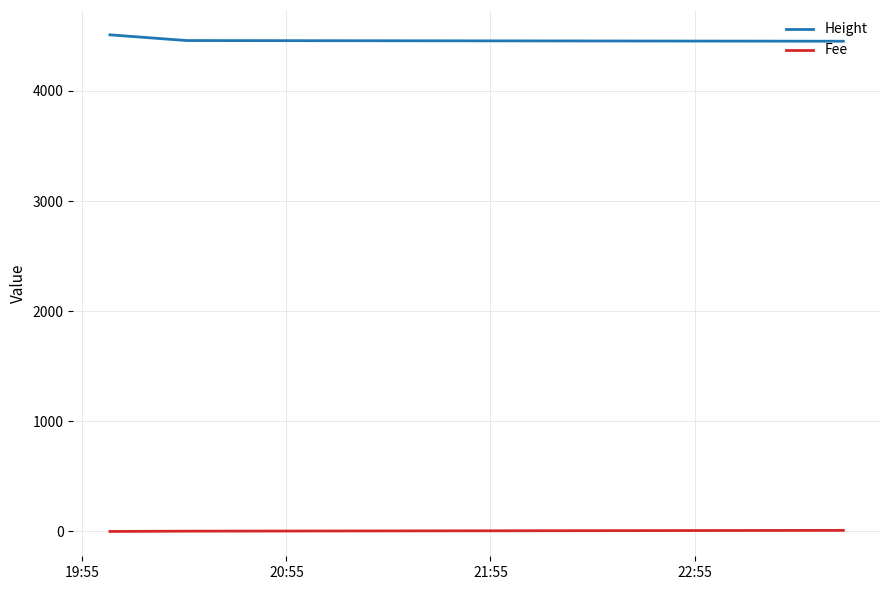

List the series in order of their peak value, lowest first.

Fee, Height